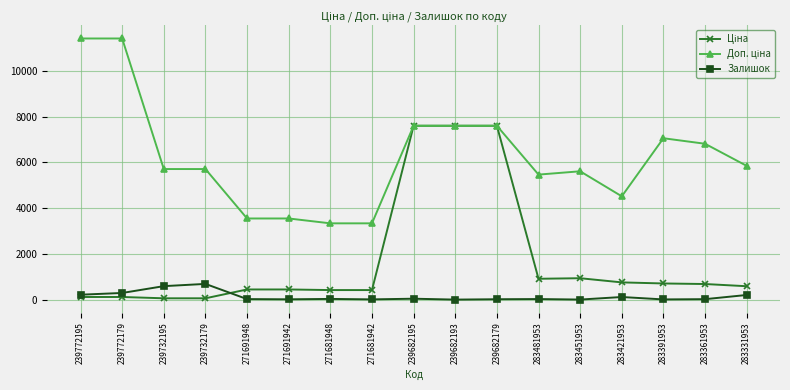

Is it true that Залишок equals 19.0 at 283361953?

True